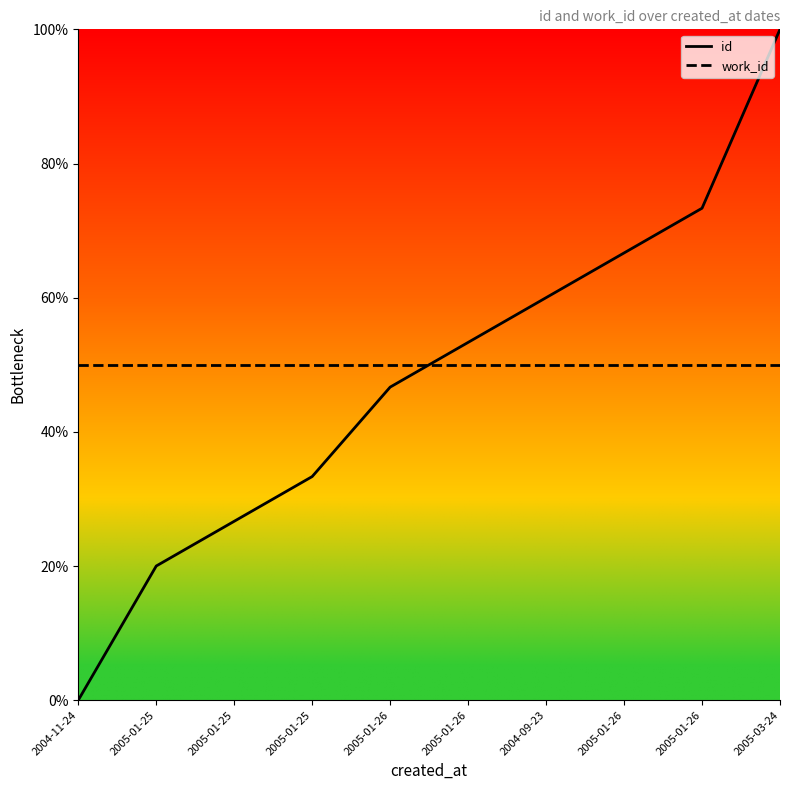

At which label is id closest to 0?

2004-11-24